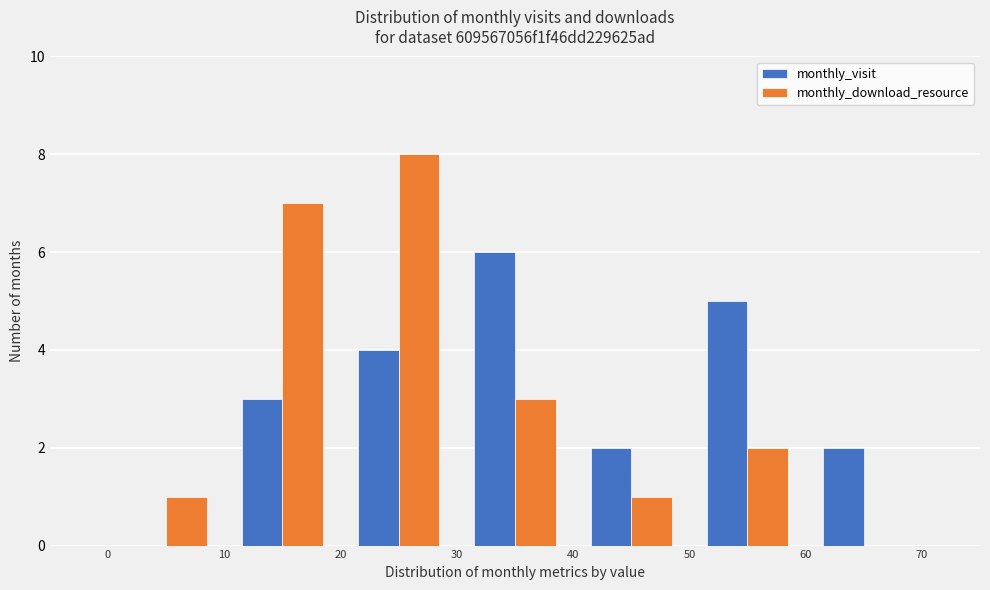

Reading left to right, transcribe this chart: for each range on the x-axis, give the height of each series' bar. The values are not printed on the chart, so give them approximately, as read against the axis.

0 to 10: monthly_visit=0	monthly_download_resource=1
10 to 20: monthly_visit=3	monthly_download_resource=7
20 to 30: monthly_visit=4	monthly_download_resource=8
30 to 40: monthly_visit=6	monthly_download_resource=3
40 to 50: monthly_visit=2	monthly_download_resource=1
50 to 60: monthly_visit=5	monthly_download_resource=2
60 to 70: monthly_visit=2	monthly_download_resource=0